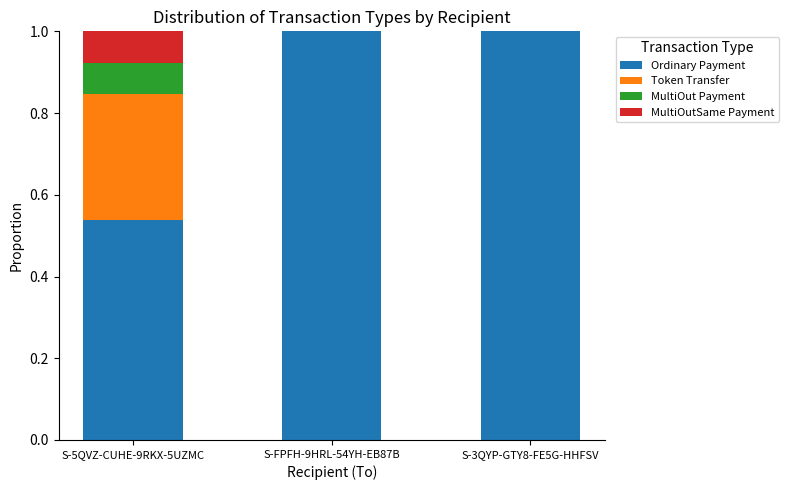

What is the average value of the Ordinary Payment series?

0.8